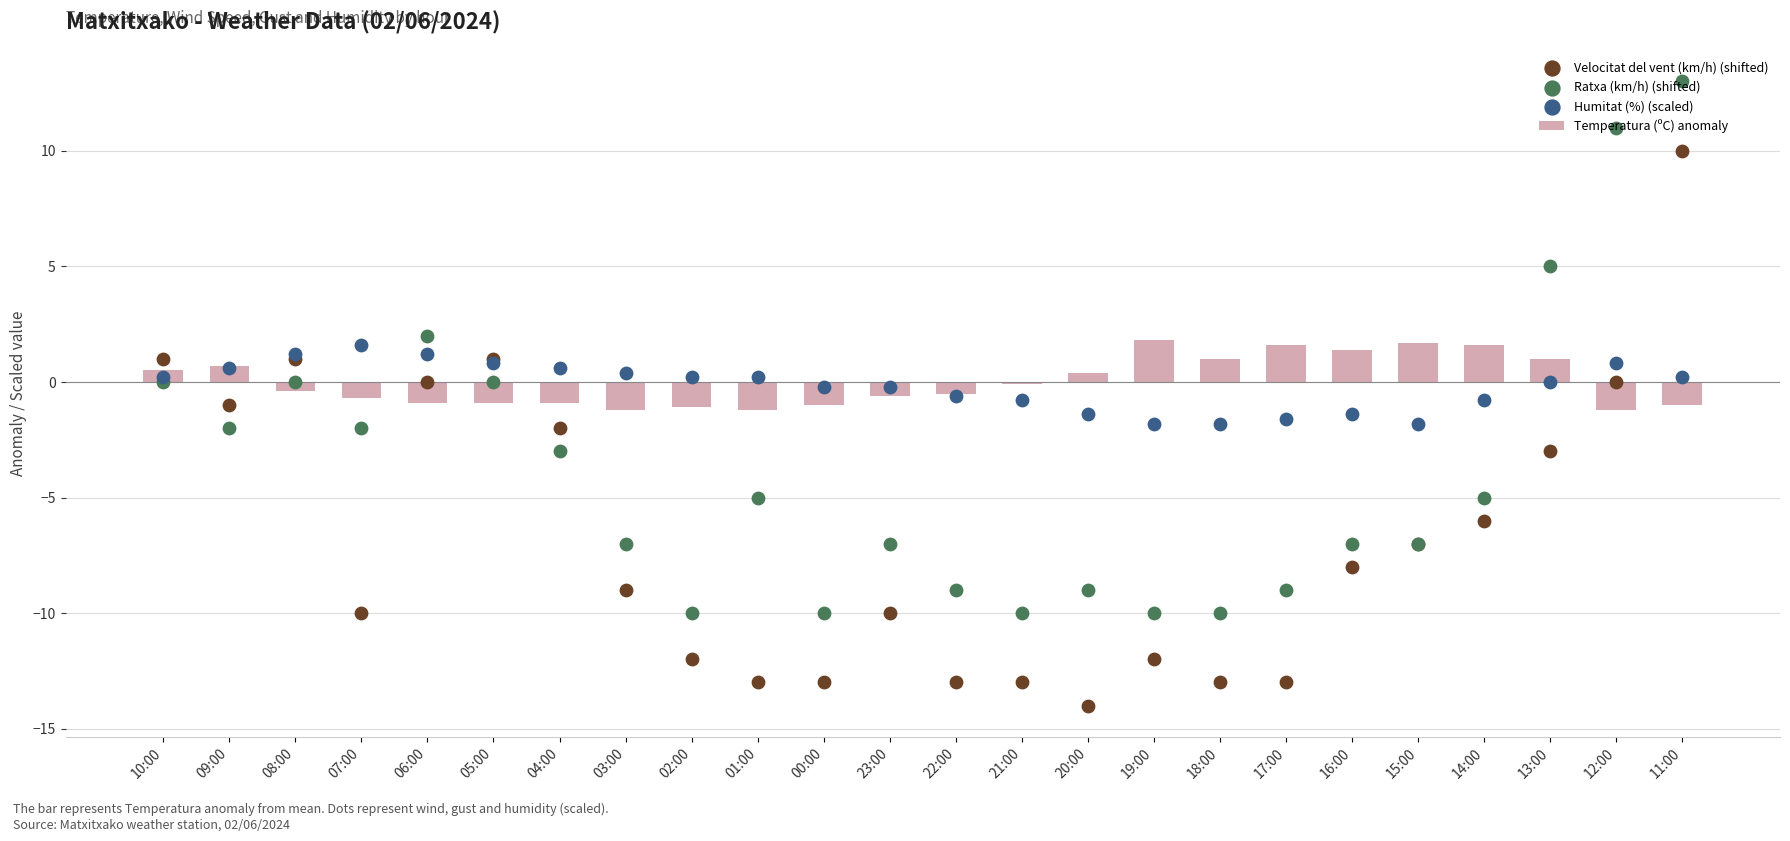

What are all the series names shown in the legend?

Temperatura (ºC) anomaly, Velocitat del vent (km/h) (shifted), Ratxa (km/h) (shifted), Humitat (%) (scaled)